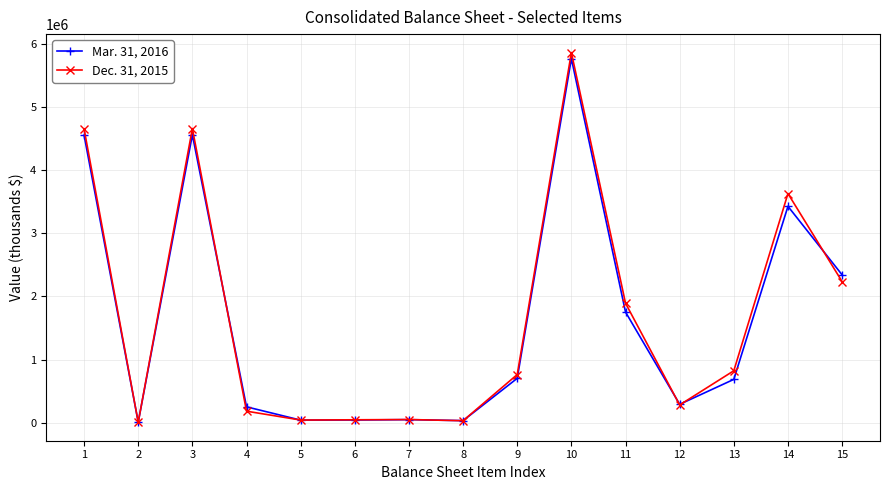

What is the difference between the highest and lowest values at 4?

68778